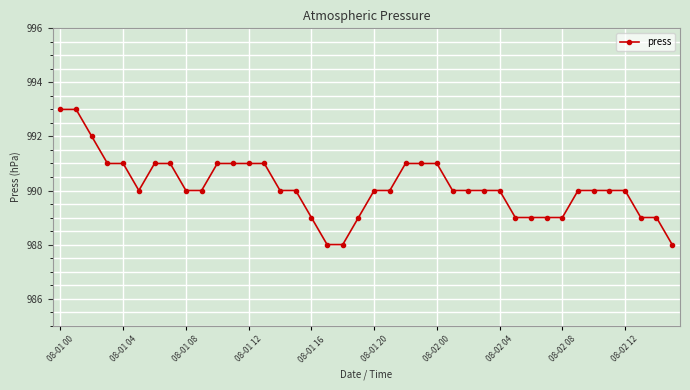

What is the sum of all values?

39605